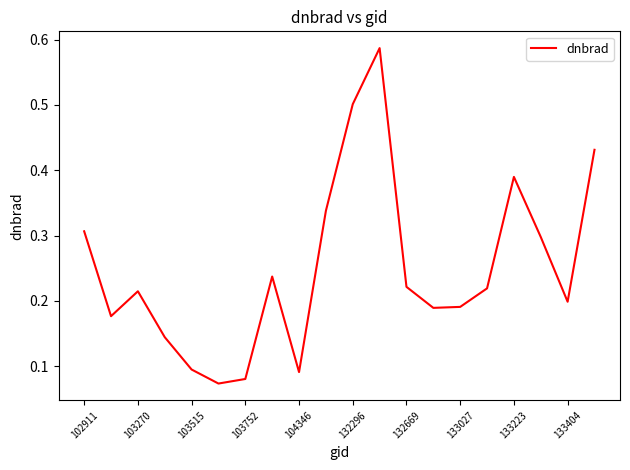

What is the difference between the maximum and minimum values?

0.5